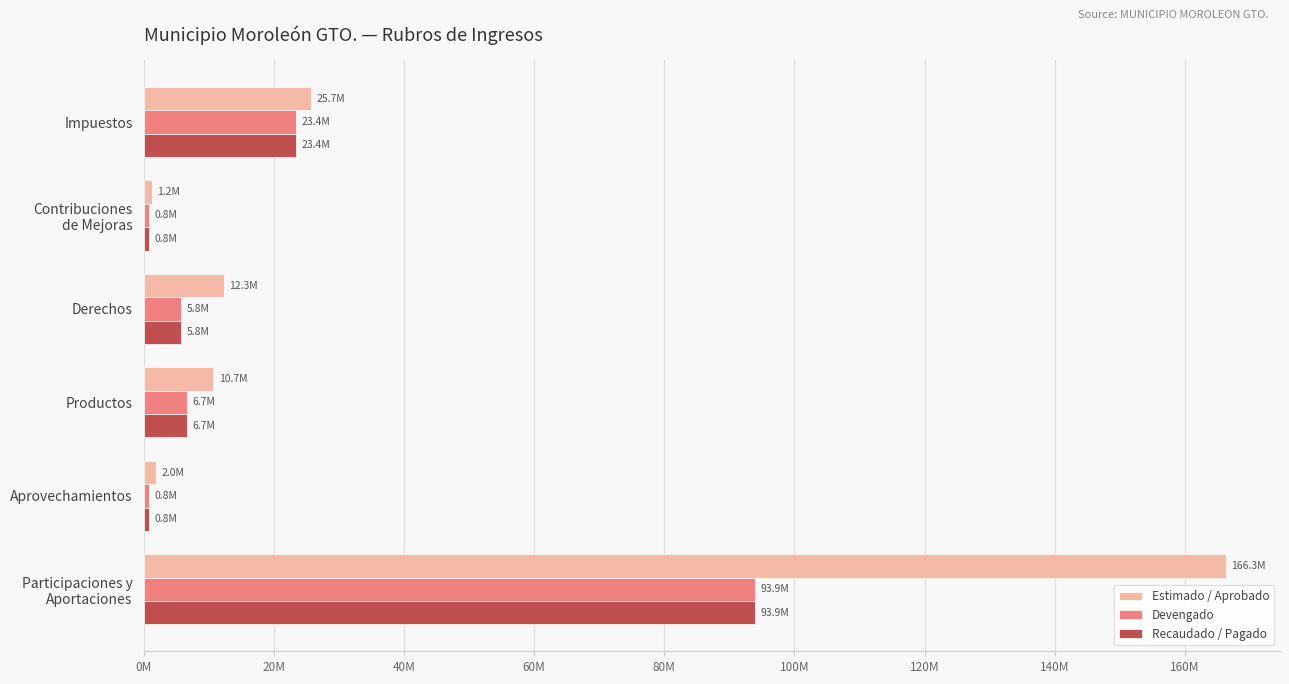

What are all the series names shown in the legend?

Estimado / Aprobado, Devengado, Recaudado / Pagado